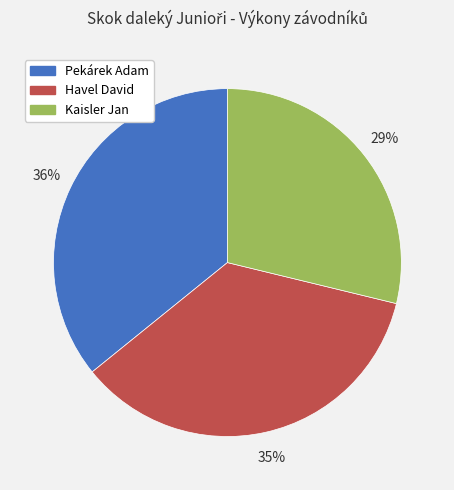

Is Kaisler Jan the majority of the pie?

No